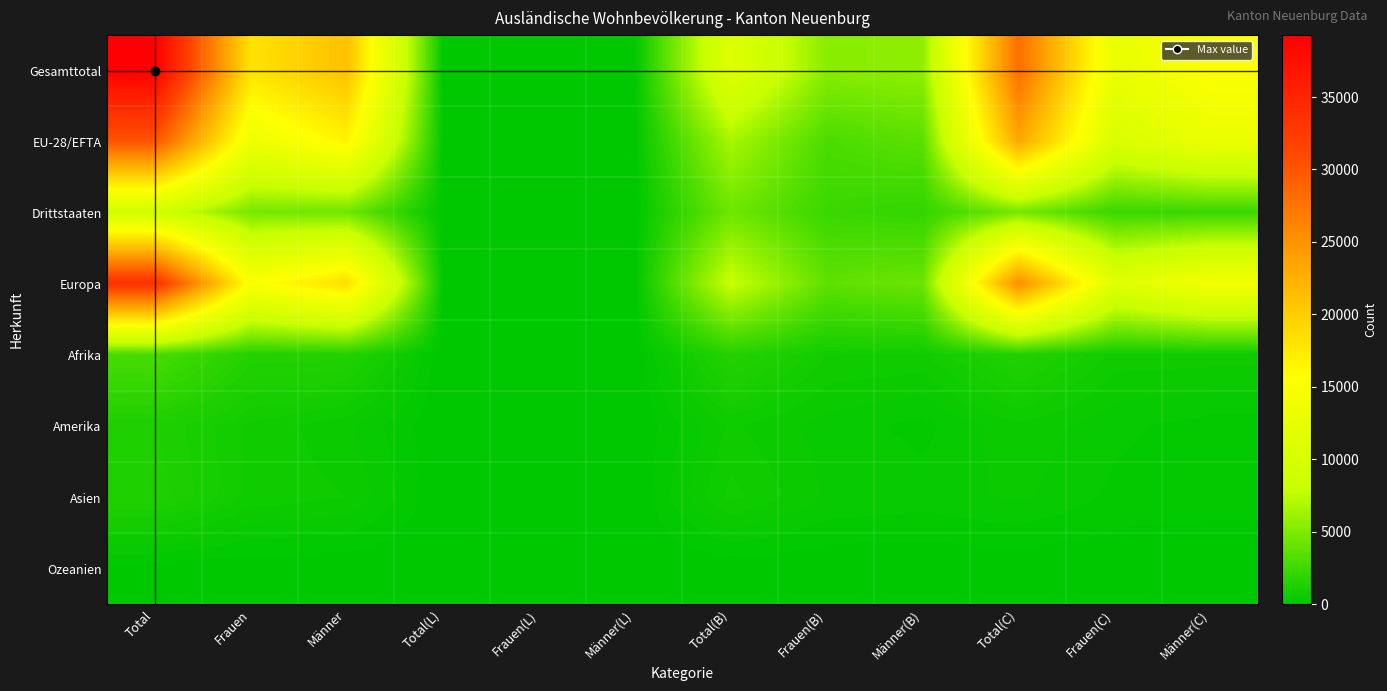

What is the spread (max minus min) of values at Total?

39235